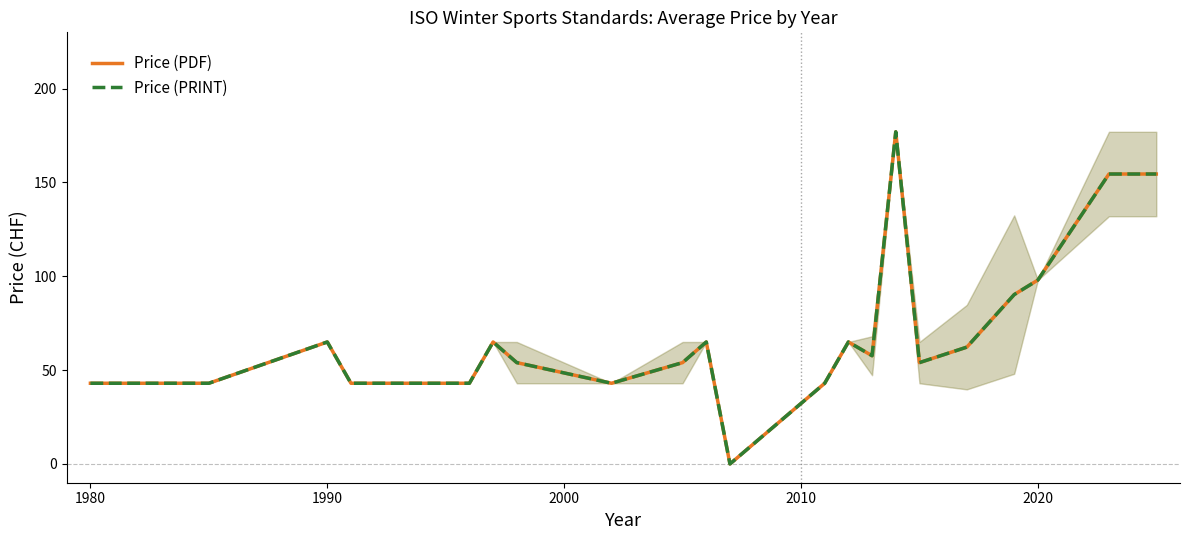

In Price (PDF), how many points are lower than both neighbors (excluding endpoints)?

4